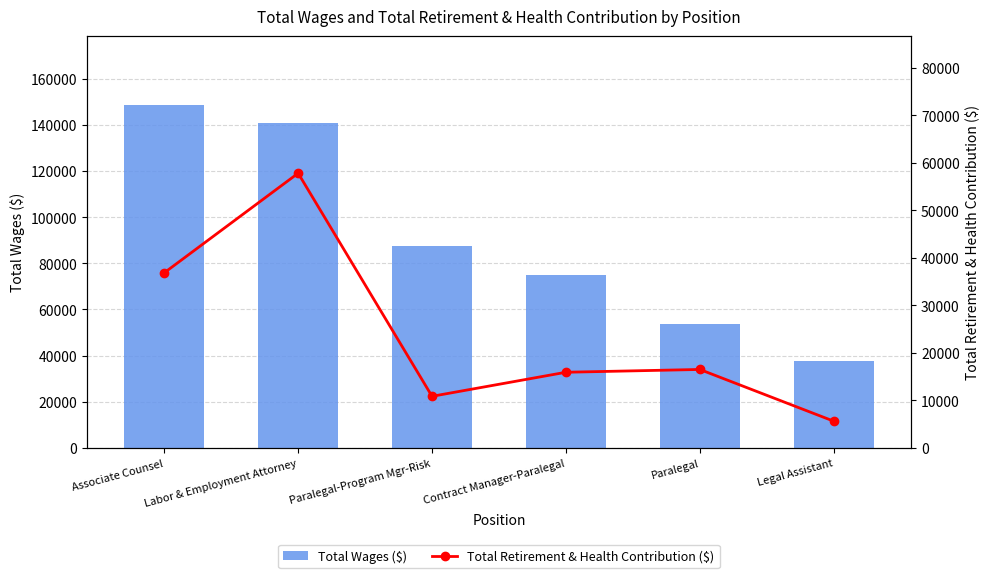

What is the label of the 3rd bar from the left?

Paralegal-Program Mgr-Risk